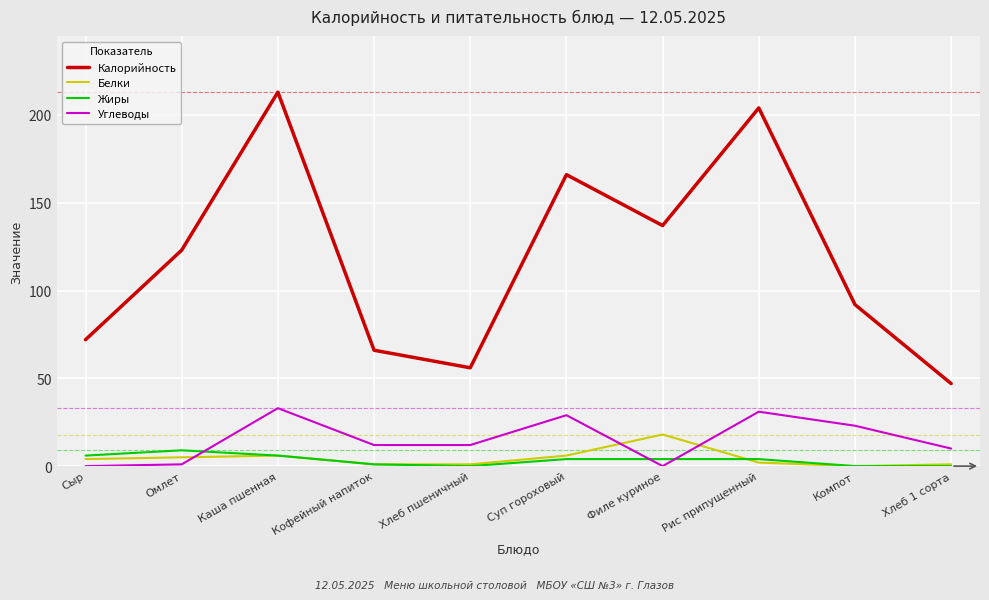

Which series changed the most between Хлеб пшеничный and Суп гороховый?

Калорийность